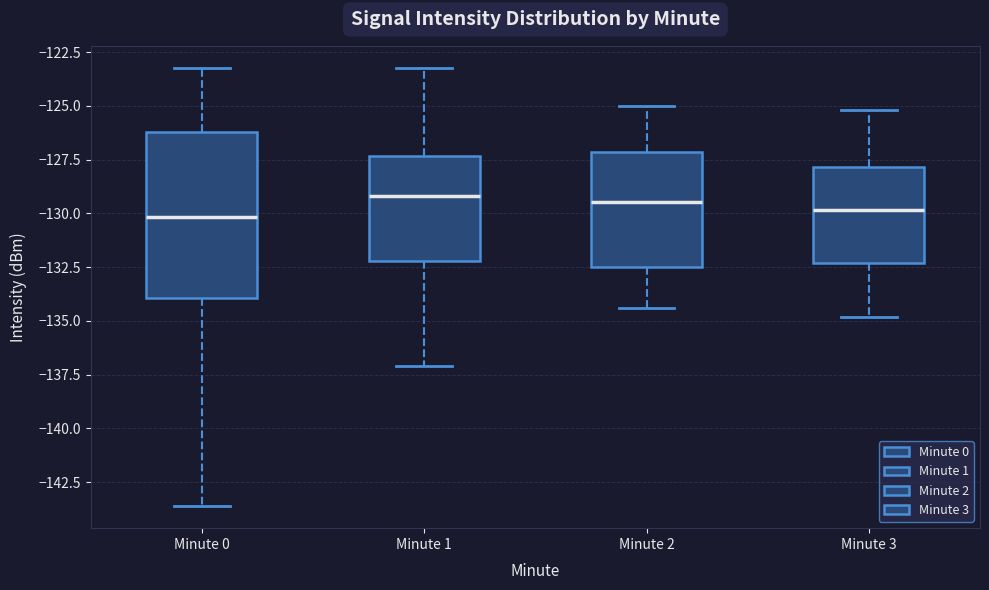

Reading left to right, transcribe this box plot: for each box, give where its median line is, the range the box spans, and where its two whiskers end, as read against the y-axis. The values are not printed on the chart, so give them approximately, as read against the axis.

Minute 0: median -130.0, box -134.0 to -126.0, whiskers -143.5 to -123.0
Minute 1: median -129.0, box -132.0 to -127.5, whiskers -137.0 to -123.5
Minute 2: median -129.5, box -132.5 to -127.0, whiskers -134.5 to -125.0
Minute 3: median -130.0, box -132.5 to -128.0, whiskers -135.0 to -125.0